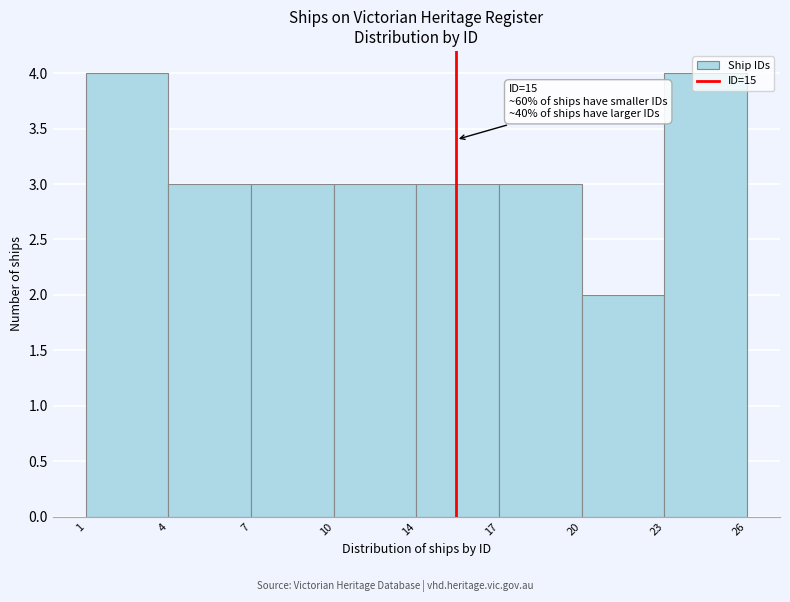

What is the value of the 5th bar from the left?

3